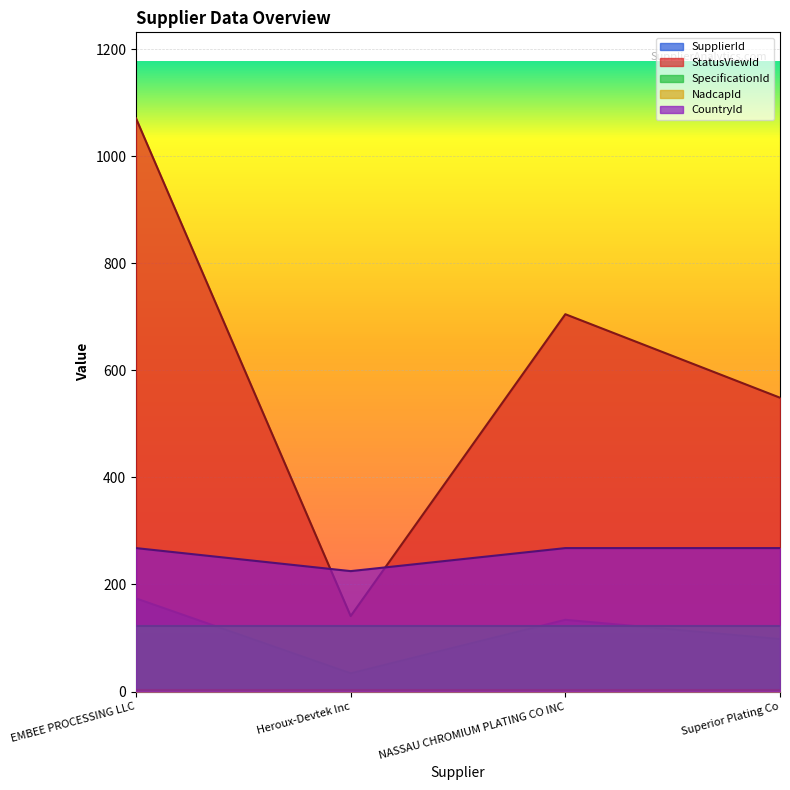

Is the value of CountryId at Heroux-Devtek Inc greater than the value of SpecificationId at EMBEE PROCESSING LLC?

Yes